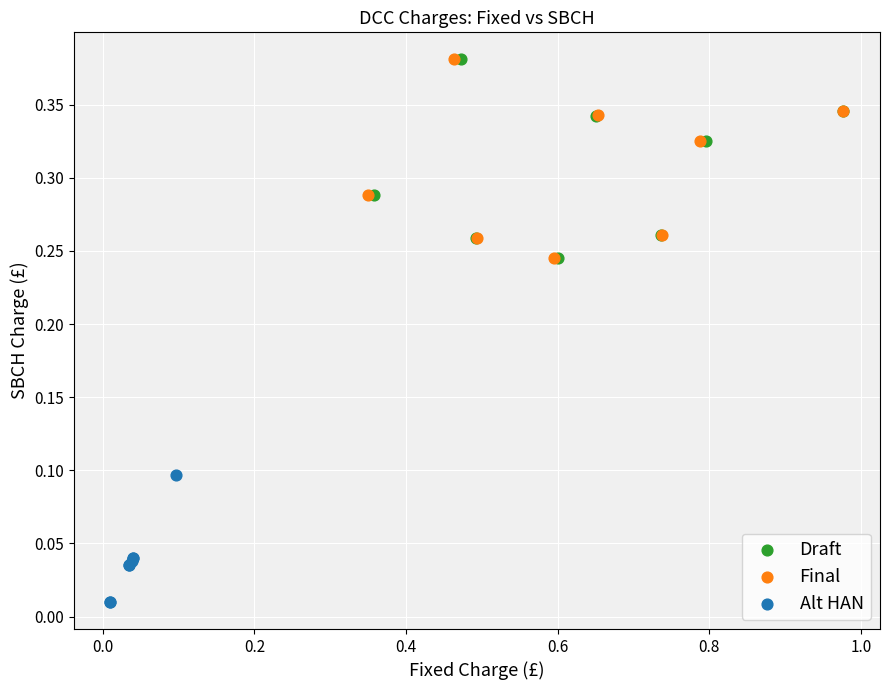

What are all the series names shown in the legend?

Draft, Final, Alt HAN